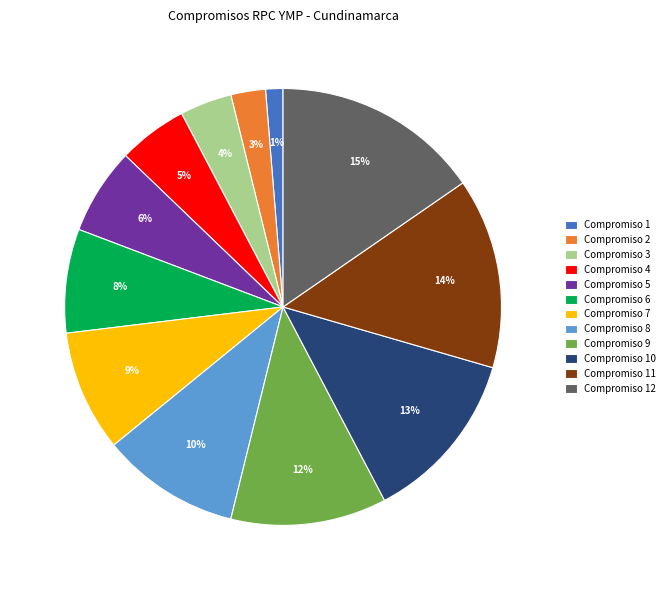

To the nearest percent, what percentage of the pie is Compromiso 10?

13%